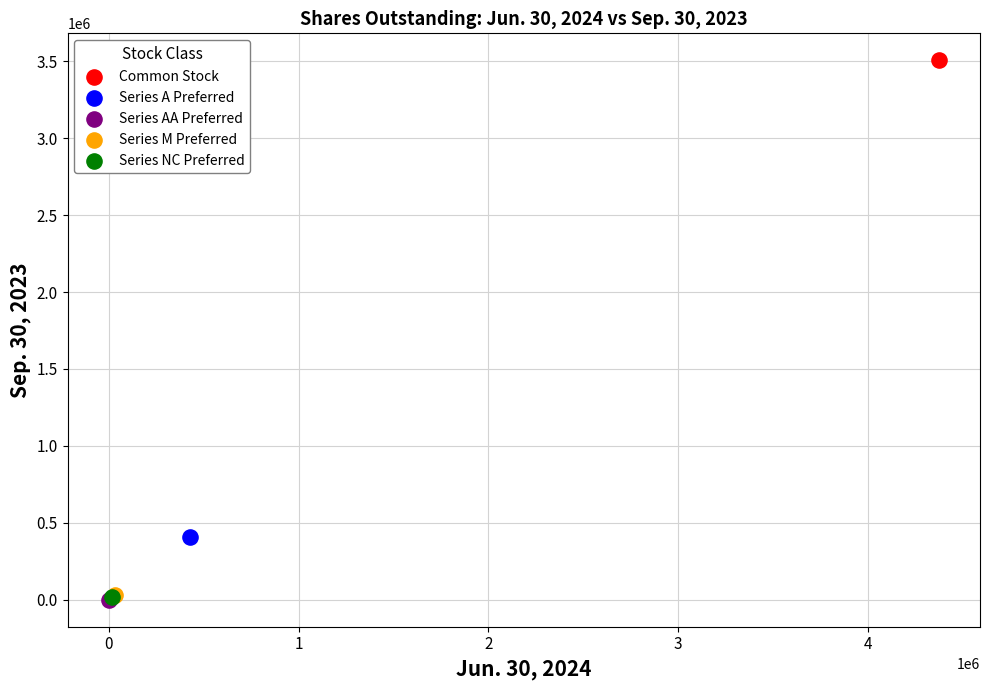

What are all the series names shown in the legend?

Common Stock, Series A Preferred, Series AA Preferred, Series M Preferred, Series NC Preferred